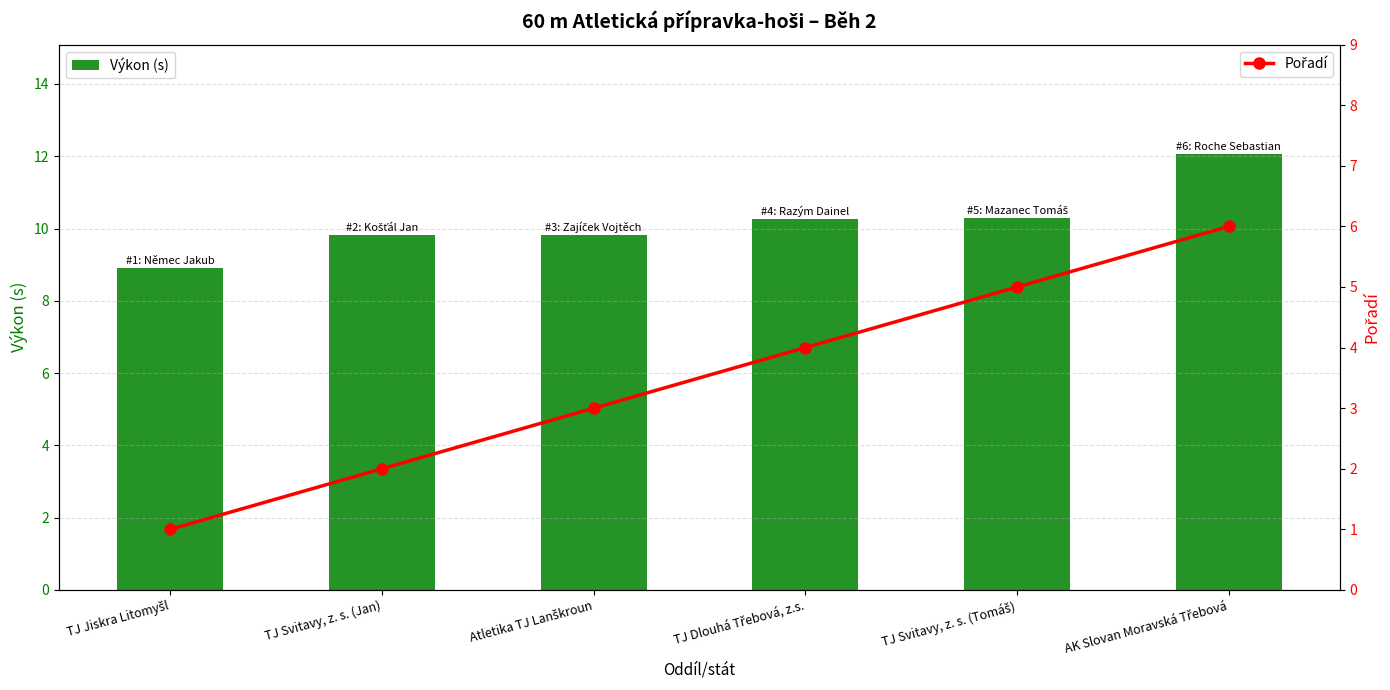

List the series in order of their peak value, highest first.

Výkon (s), Pořadí